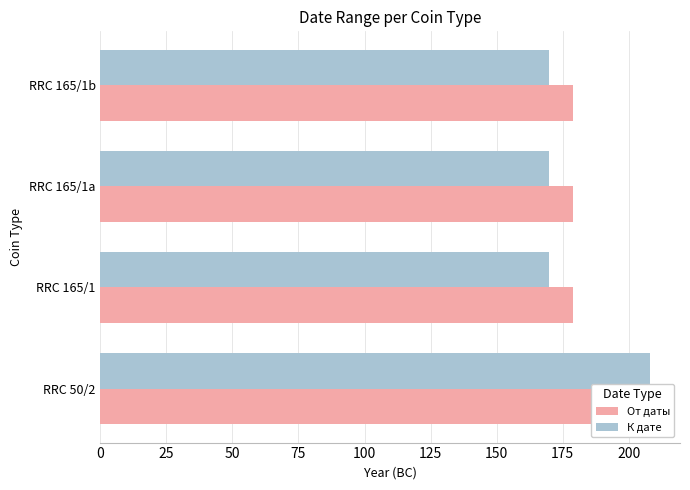

Count the number of data series in this chart.

2